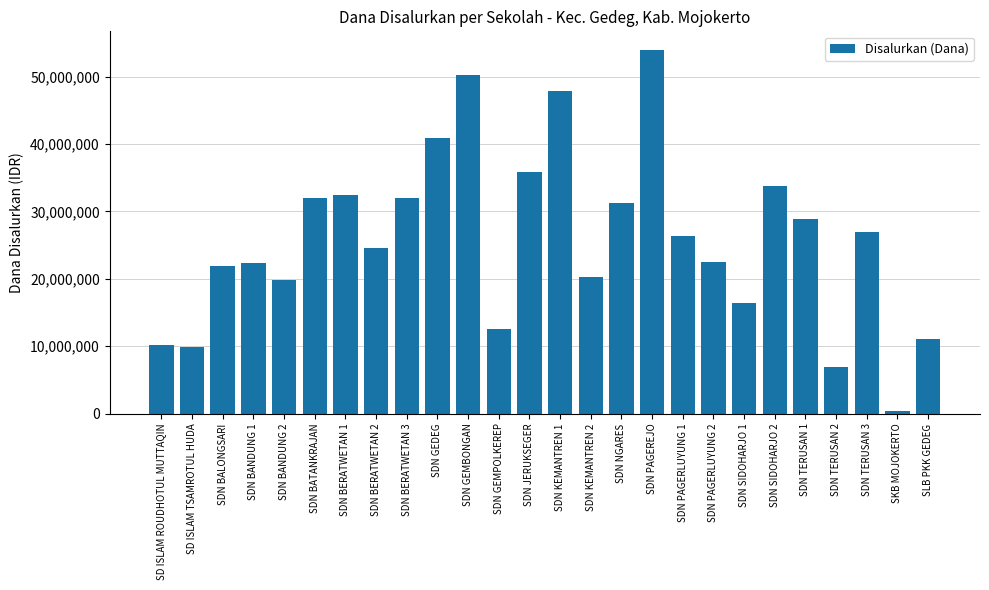

What is the difference between the maximum and minimum values?

53550000